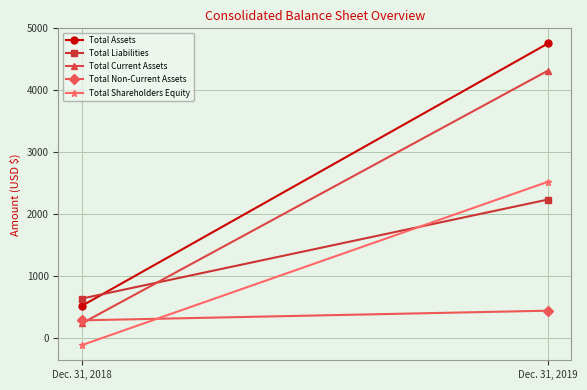

Rank the series by their maximum value, from lowest to highest.

Total Non-Current Assets, Total Liabilities, Total Shareholders Equity, Total Current Assets, Total Assets